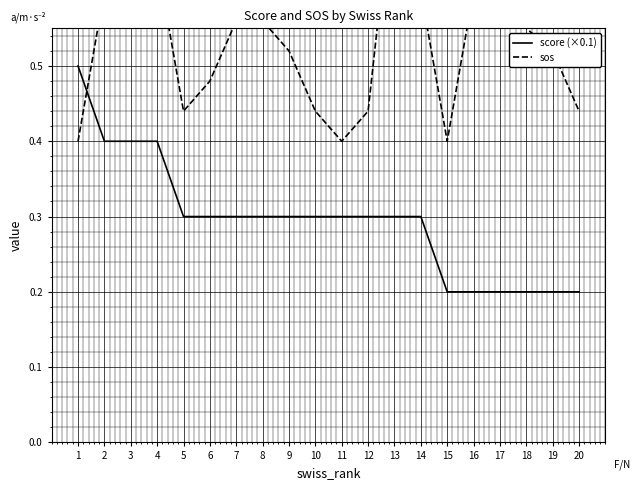

What is the sum of all score (×0.1) values?

5.9